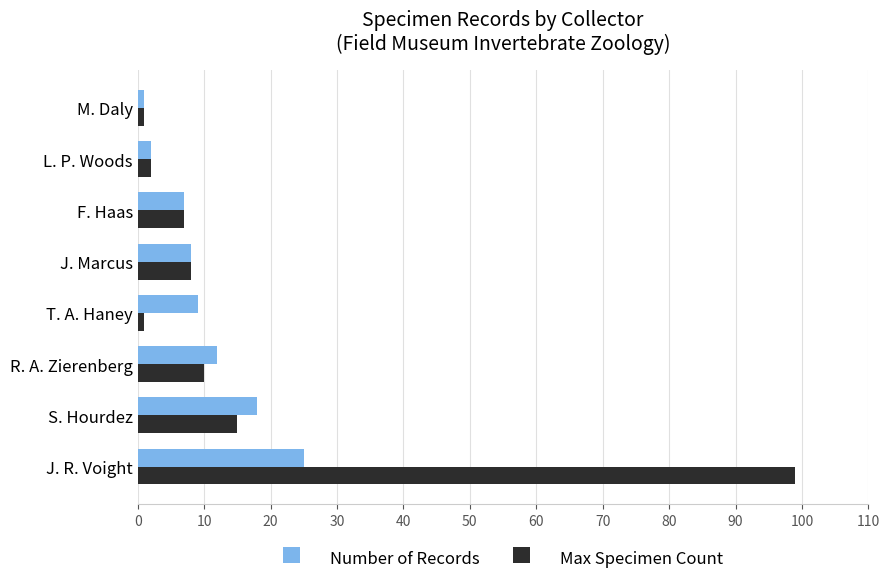

What is the sum of the Max Specimen Count values at R. A. Zierenberg and S. Hourdez?

25